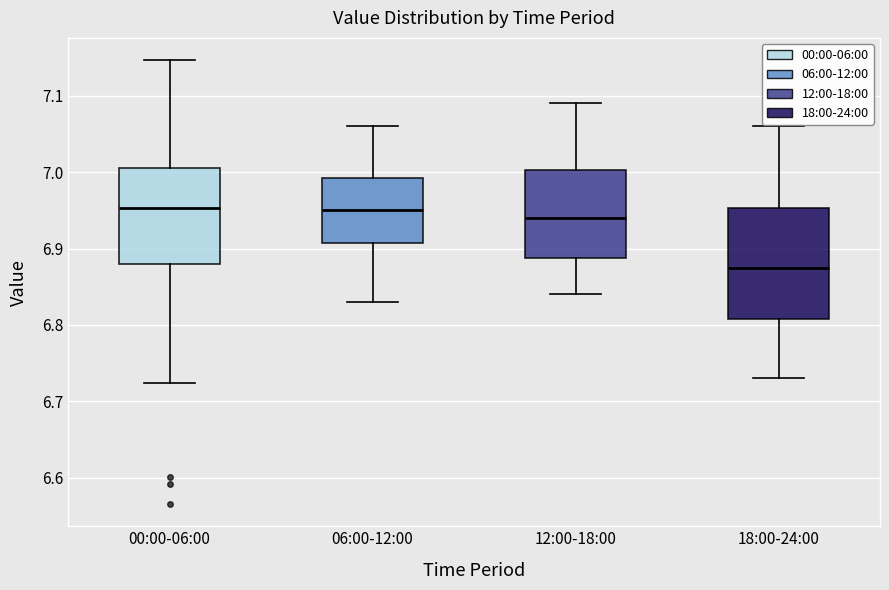

Which box's median line is the lowest?

18:00-24:00